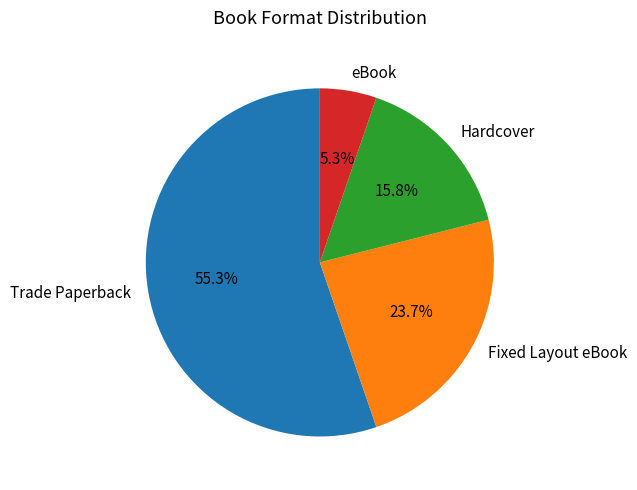

Approximately how many times larger is the value at eBook compared to Trade Paperback?

0.1